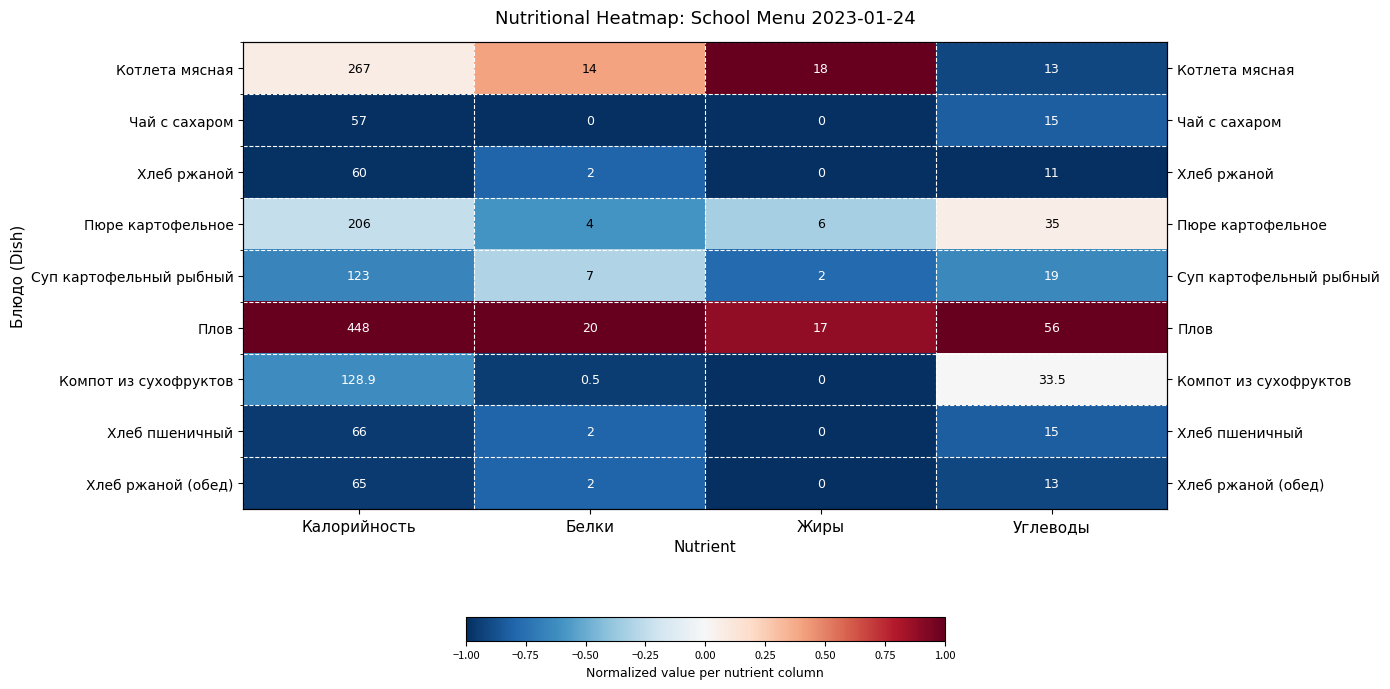

What is the average value of the Компот из сухофруктов series?

-0.6